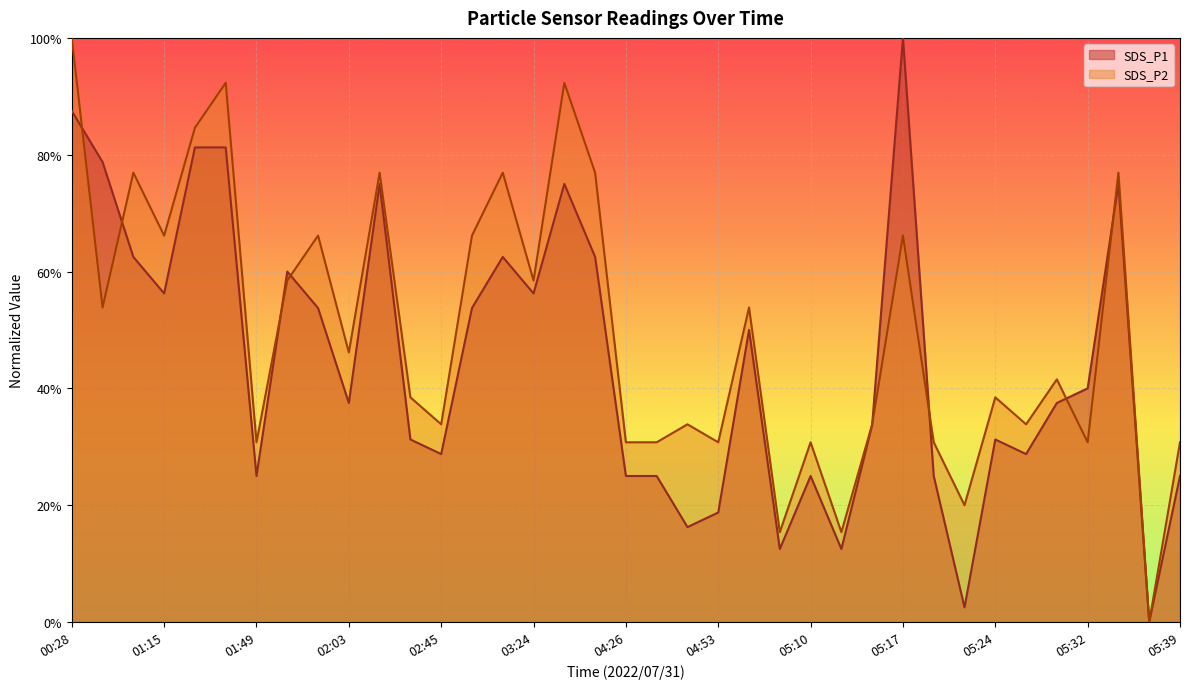

True or false: SDS_P2 and SDS_P1 intersect in this chart.

True